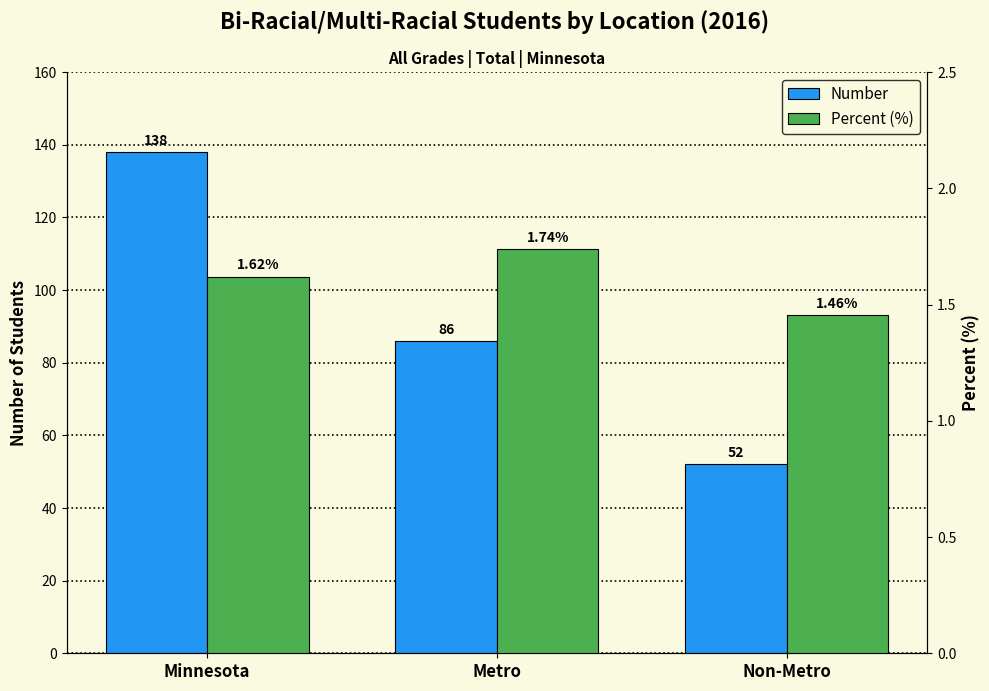

What is the label of the 2nd bar from the right?

Metro